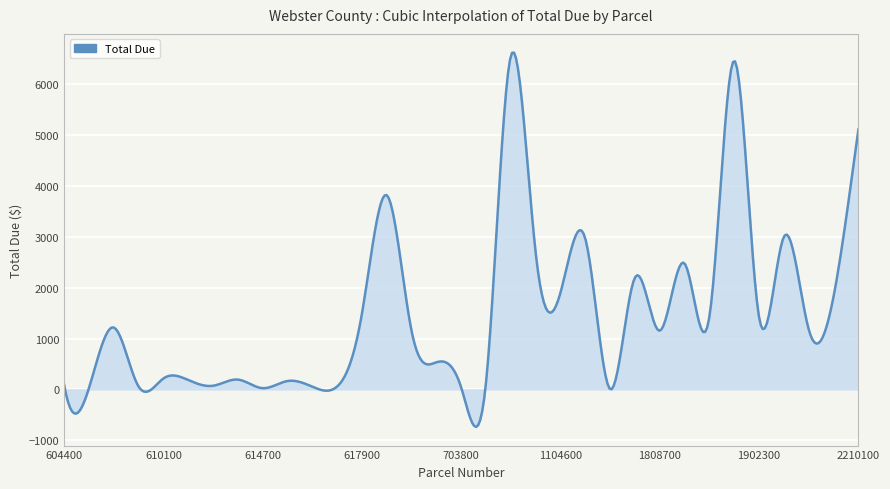

True or false: there are more than 1 points higher than both neighbors.

True